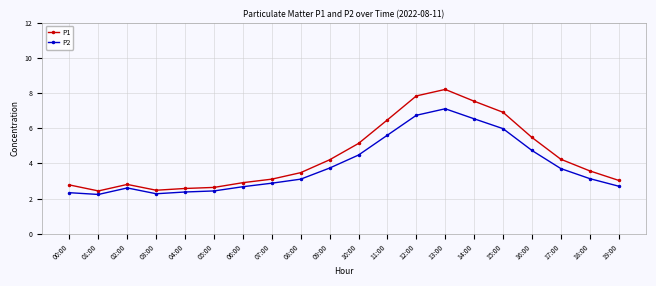

True or false: P1 has a value of 6.3 at 09:00.

False